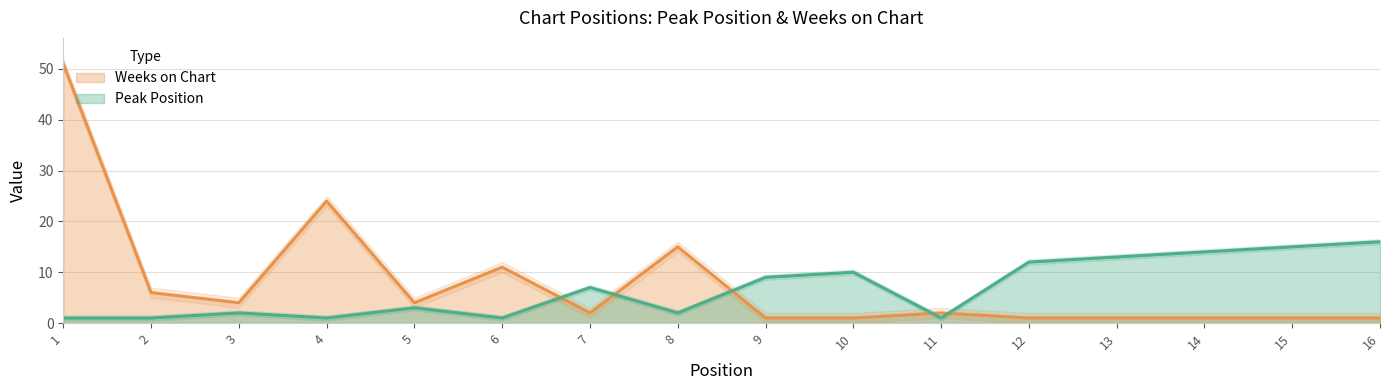

Which series ends up on top after the final intersection of Peak Position and Weeks on Chart?

Peak Position